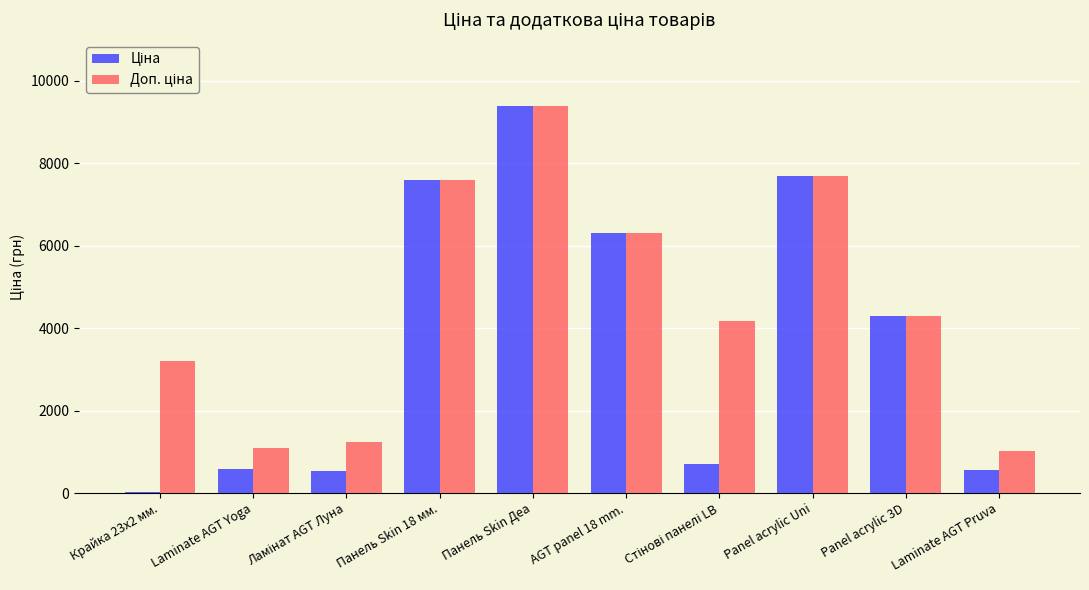

Which label corresponds to the largest value in the chart?

Панель Skin Деа